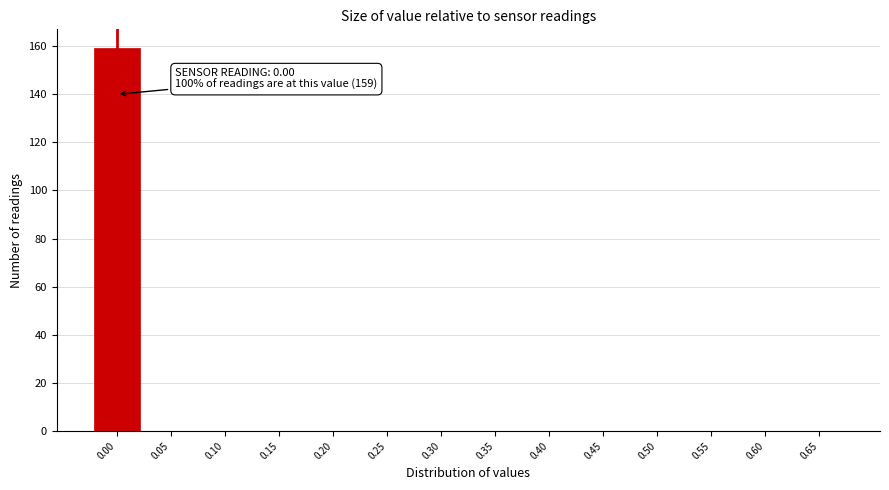

Reading left to right, list all the values displayed in this chart.

0.00=159	0.05=0	0.10=0	0.15=0	0.20=0	0.25=0	0.30=0	0.35=0	0.40=0	0.45=0	0.50=0	0.55=0	0.60=0	0.65=0